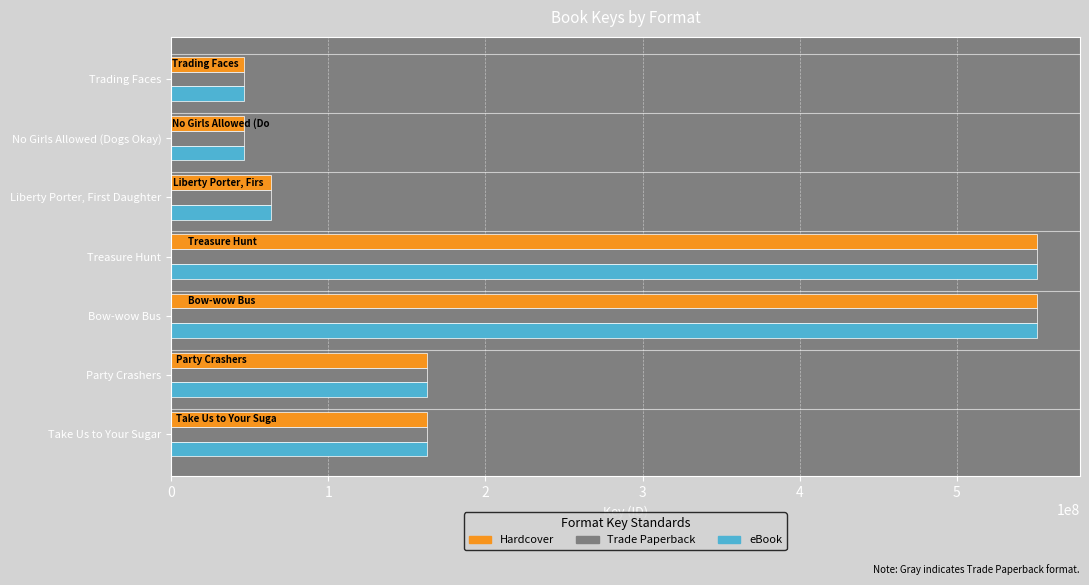

What is the sum of the Trade Paperback values at Take Us to Your Sugar and Party Crashers?

325314537